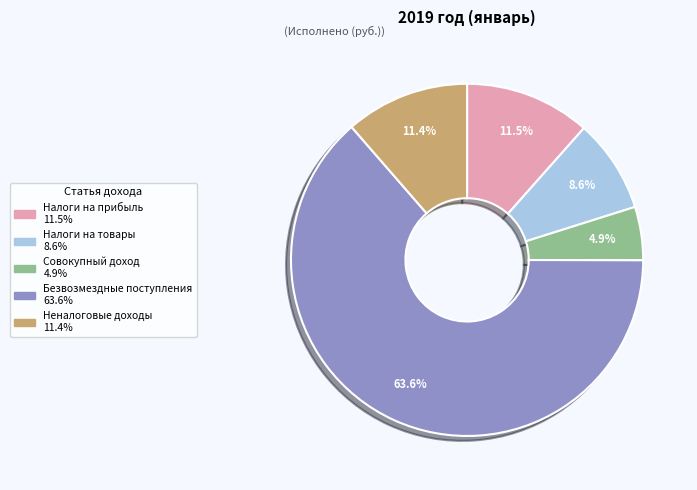

Does any single category account for the majority?

Yes